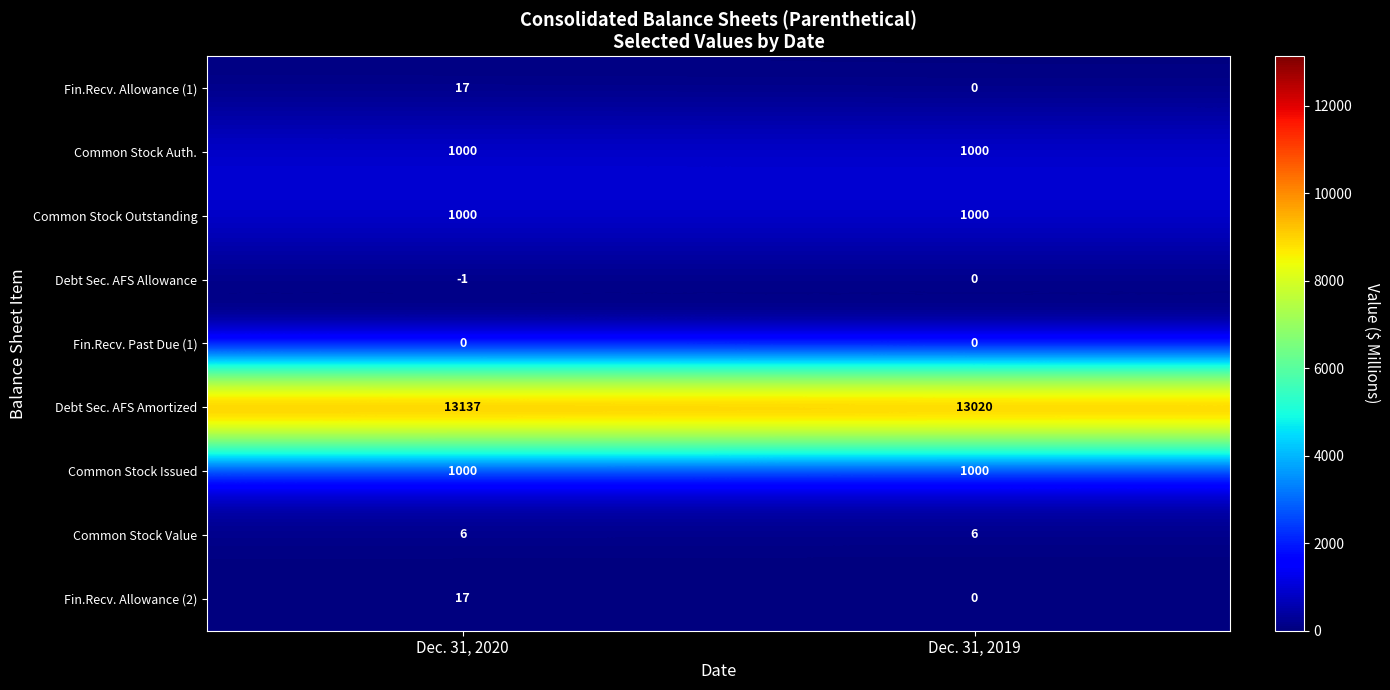

Rank the categories by Debt Sec. AFS Amortized value from highest to lowest.

Dec. 31, 2020, Dec. 31, 2019